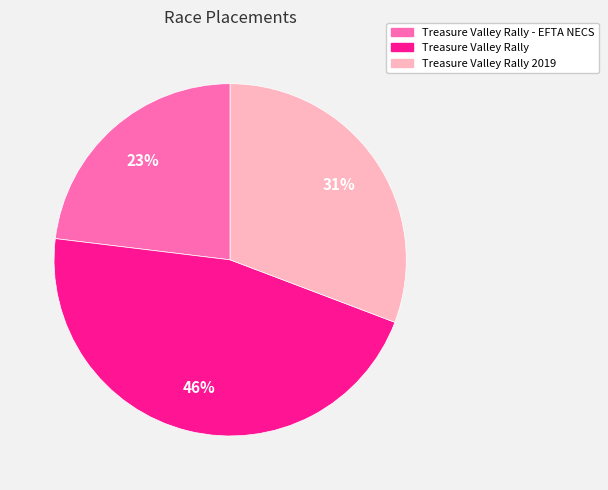

Rank the categories by value from lowest to highest.

Treasure Valley Rally - EFTA NECS, Treasure Valley Rally 2019, Treasure Valley Rally